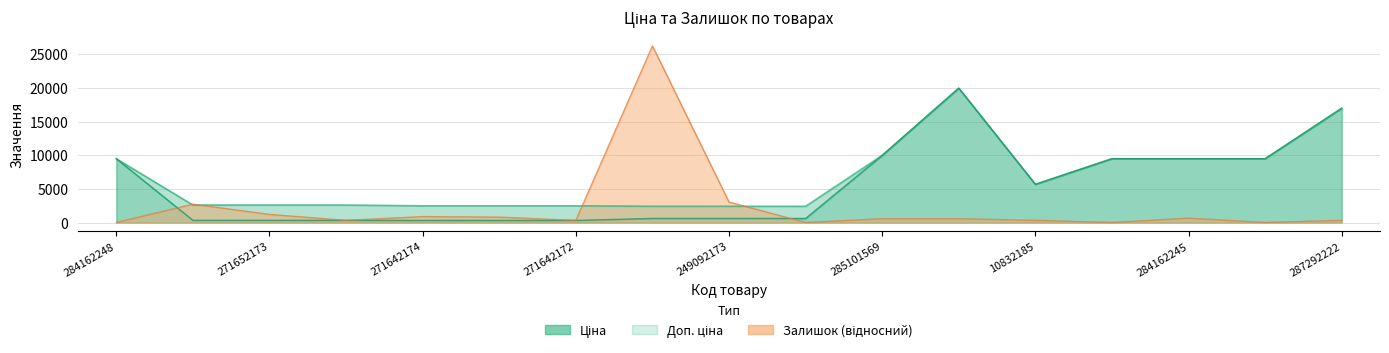

At which label does Залишок reach its minimum?

284162248